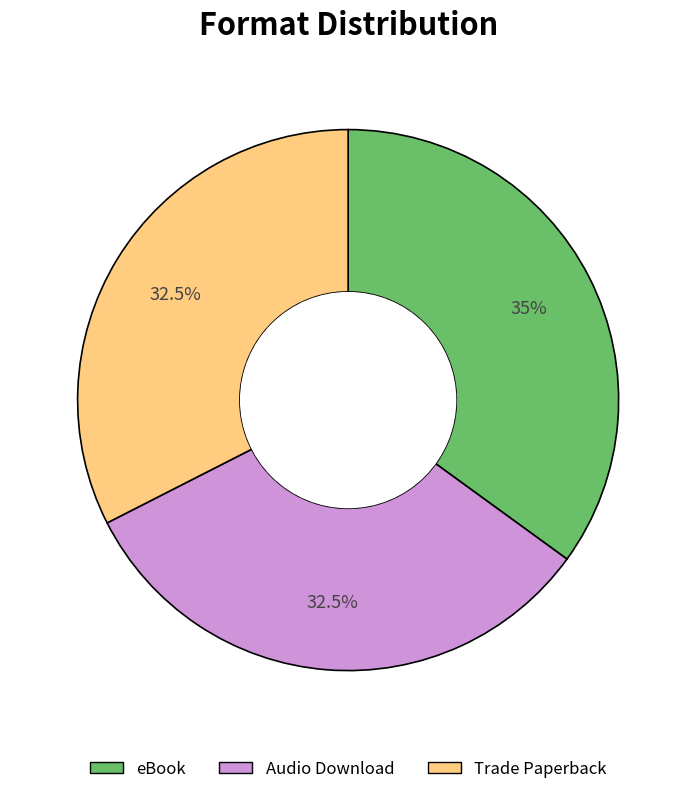

Does any single category account for the majority?

No